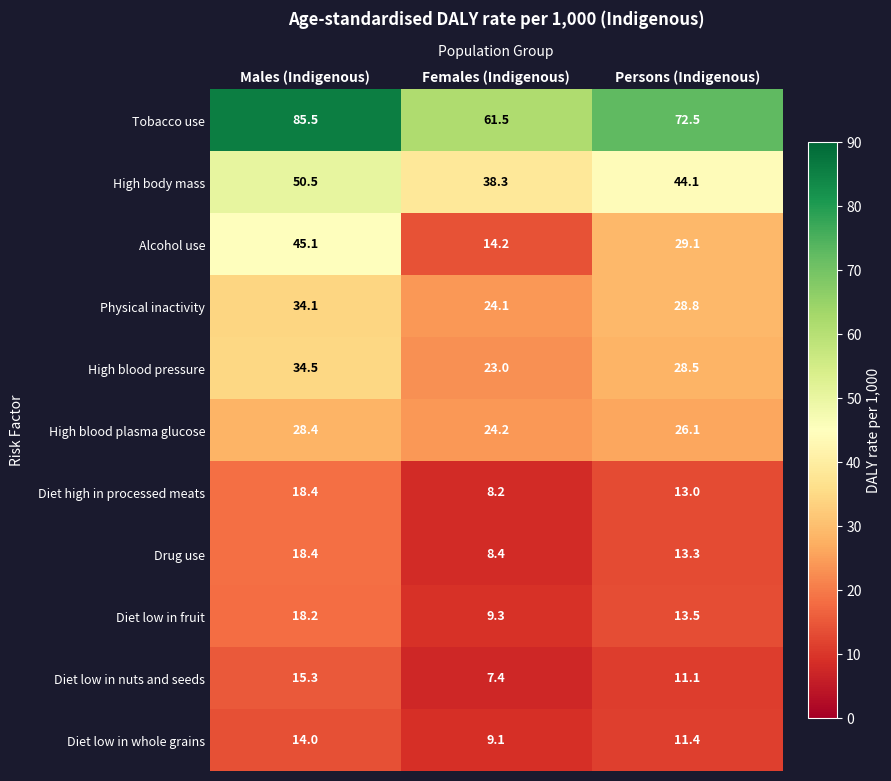

At Females (Indigenous), list the series in order from largest to smallest.

Tobacco use, High body mass, High blood plasma glucose, Physical inactivity, High blood pressure, Alcohol use, Diet low in fruit, Diet low in whole grains, Drug use, Diet high in processed meats, Diet low in nuts and seeds